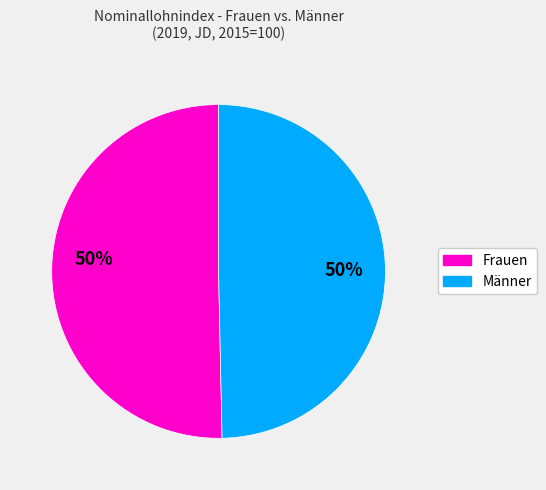

To the nearest percent, what is the average slice percentage?

50%